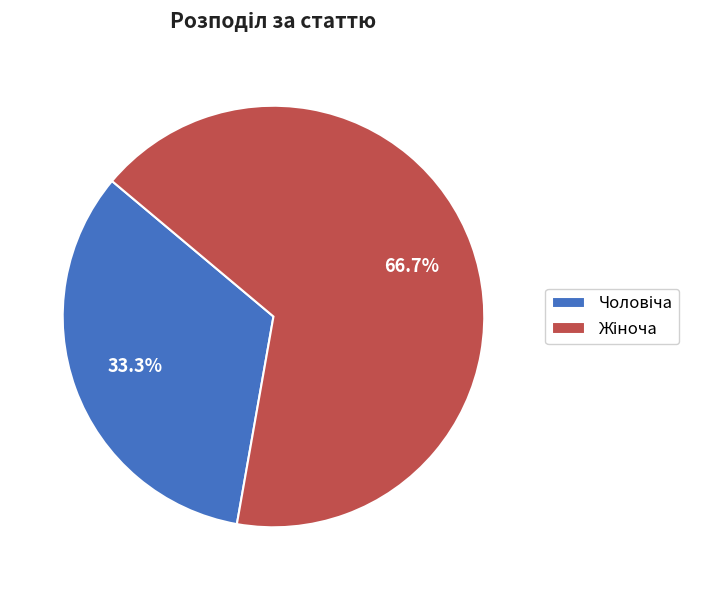

Does any single category account for the majority?

Yes